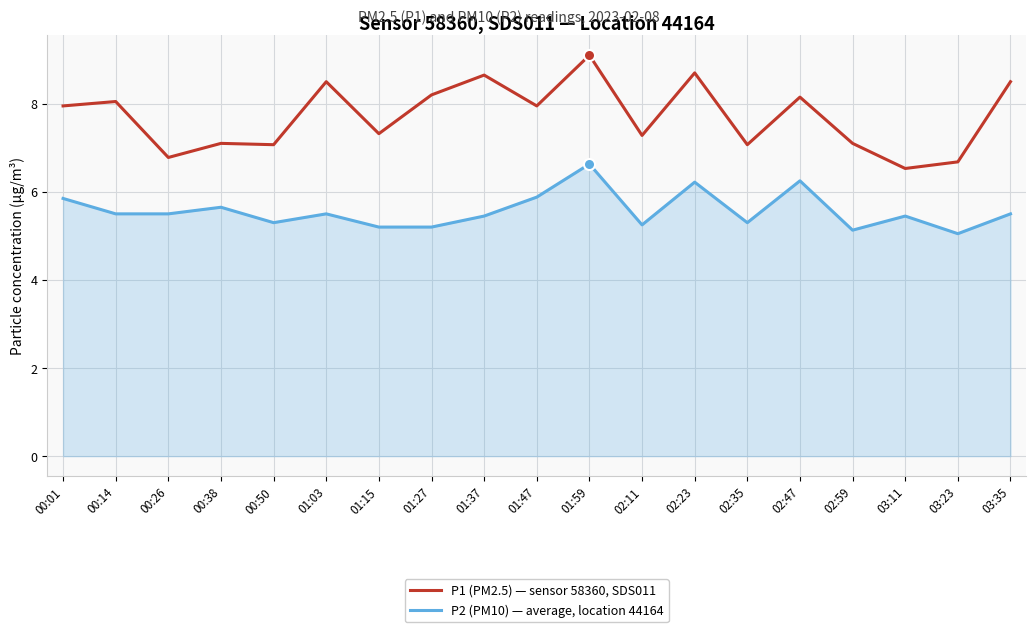

Count the number of data series in this chart.

2